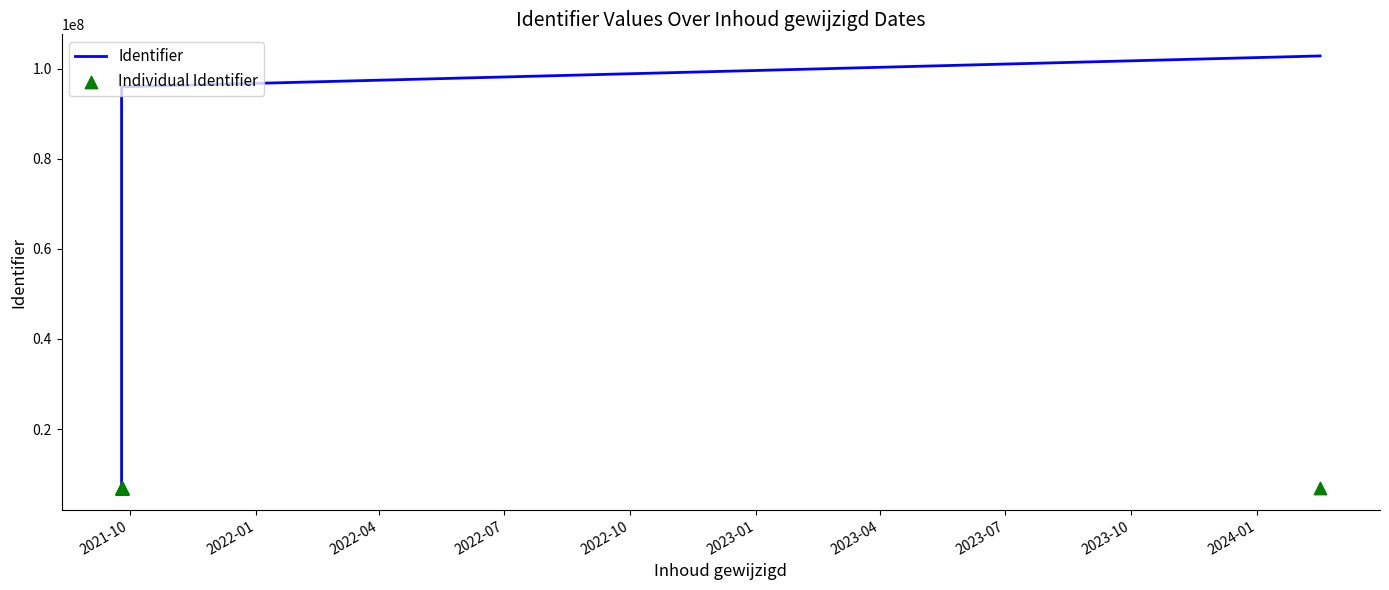

What is the total value across all series at 2021-10?

13705052